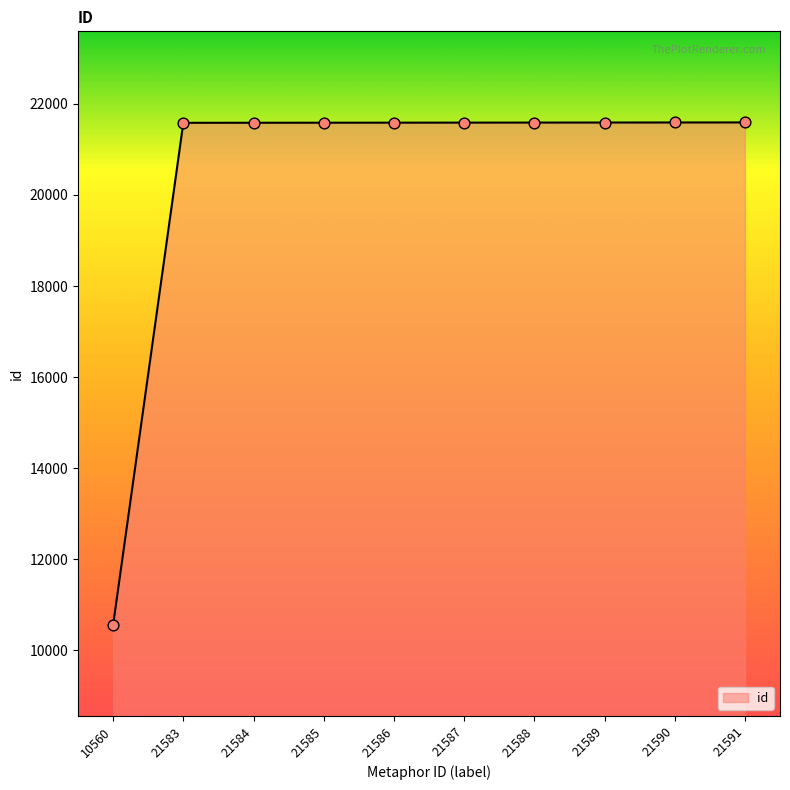

Approximately how many times larger is the value at 21586 compared to 21584?

1.0